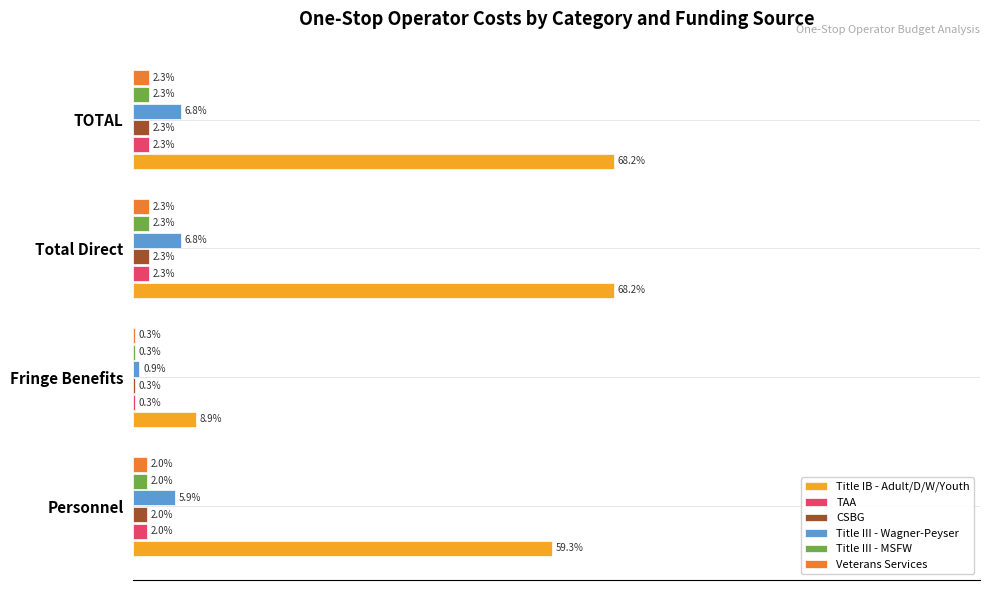

Between Fringe Benefits and Total Direct, which series saw the biggest shift?

Title IB - Adult/D/W/Youth